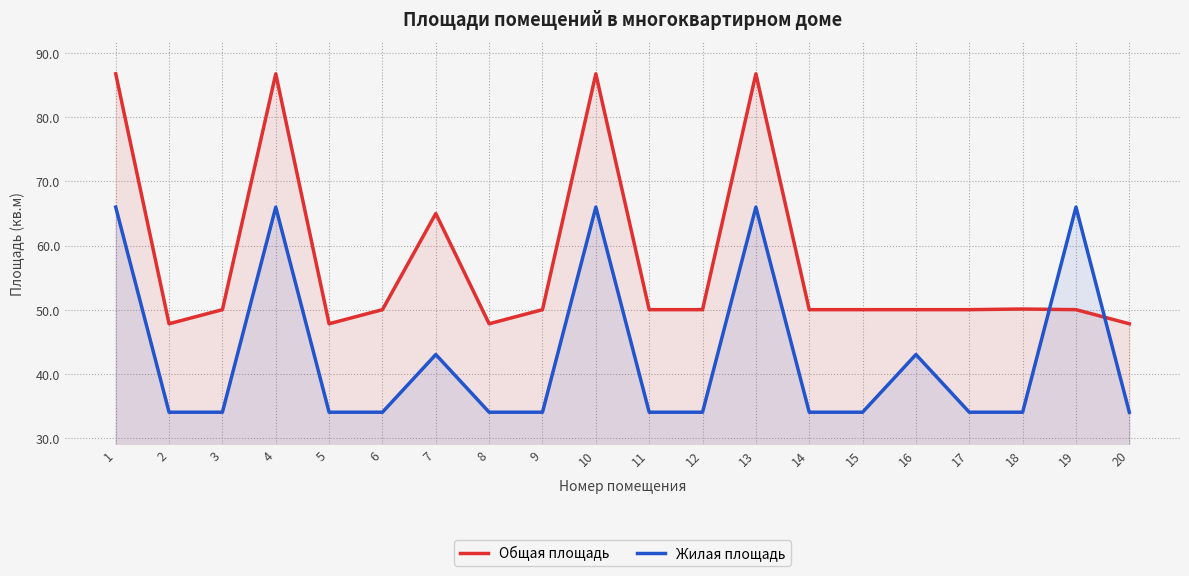

The Жилая площадь series shows 34.0 at 15. True or false?

True